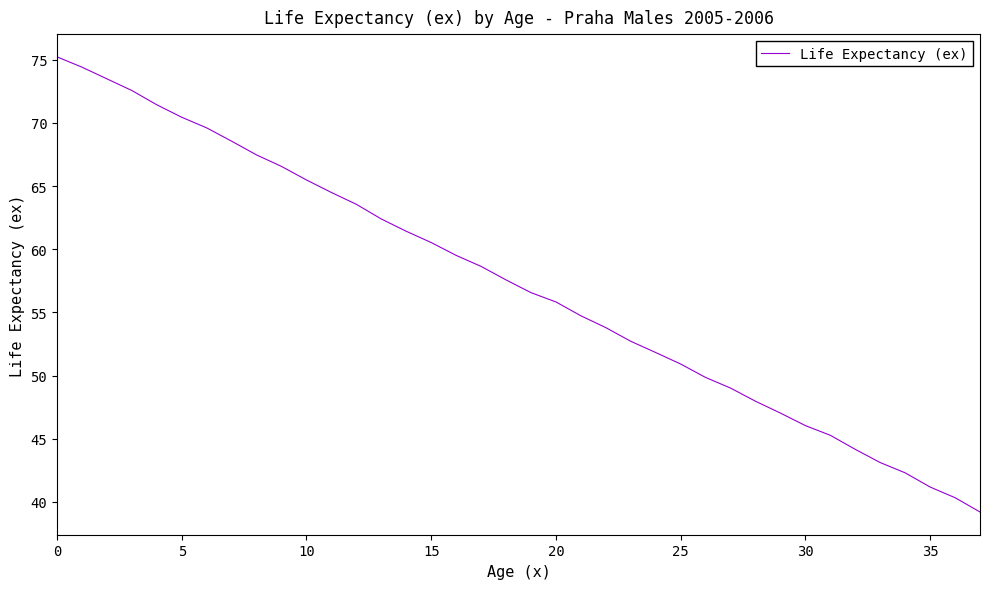

What is the smallest value displayed?

39.2